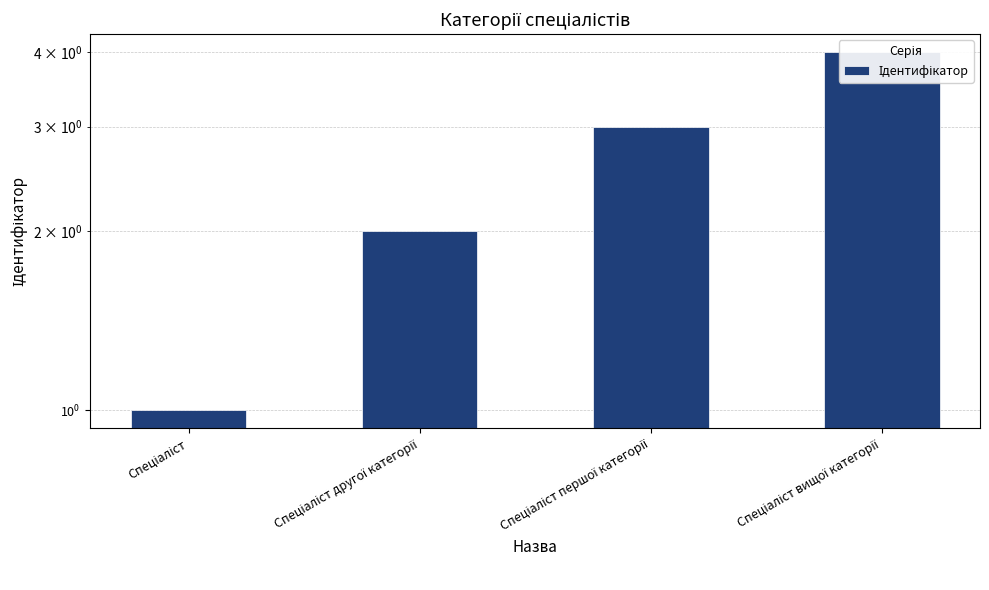

The chart shows a value of 3 at Спеціаліст другої категорії. True or false?

False